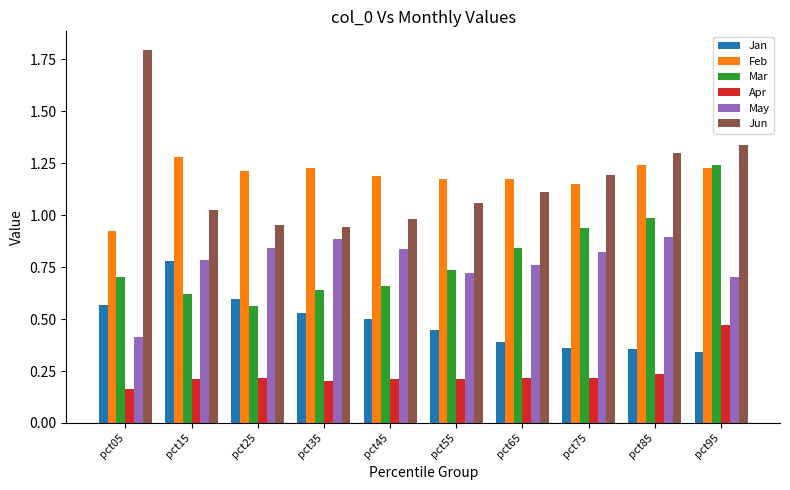

How many bars are there in each group?

6